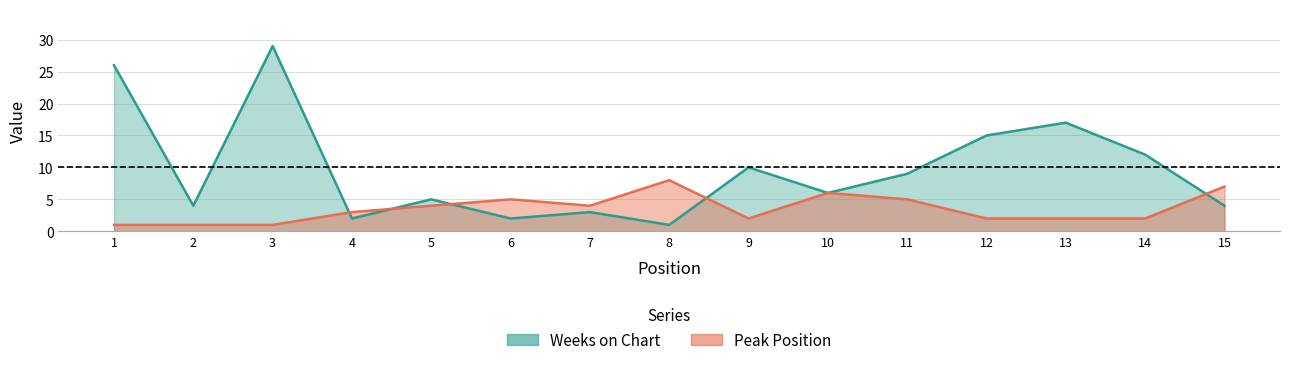

How many interior local peaks does the Weeks on Chart series have?

5